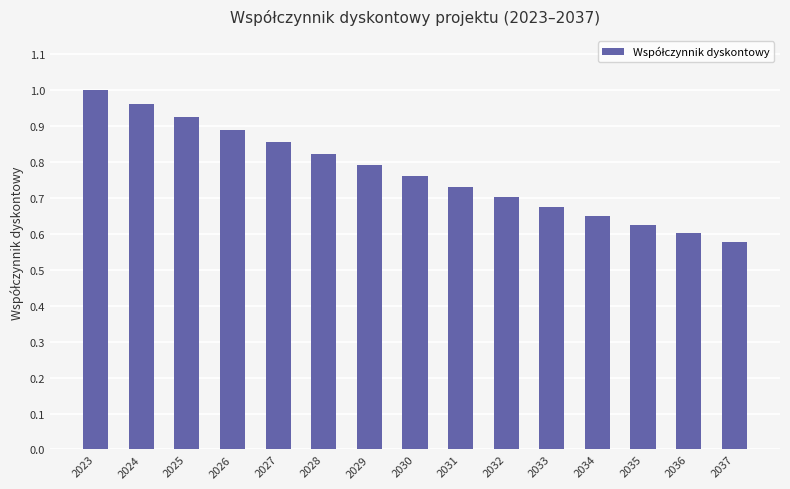

Rank the categories by value from lowest to highest.

2037, 2036, 2035, 2034, 2033, 2032, 2031, 2030, 2029, 2028, 2027, 2026, 2025, 2024, 2023